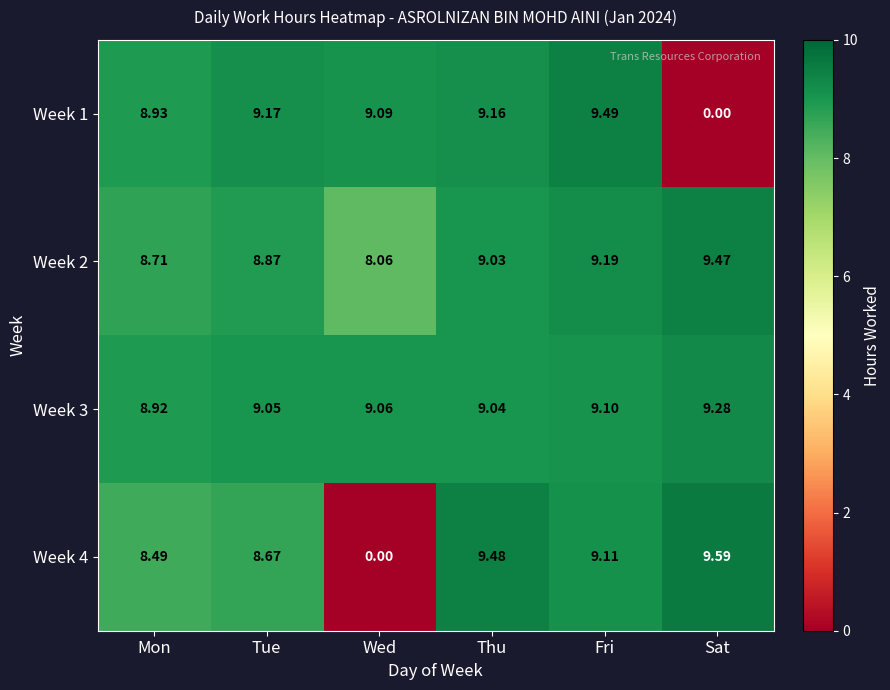

At which category is the sum across all series the highest?

Fri